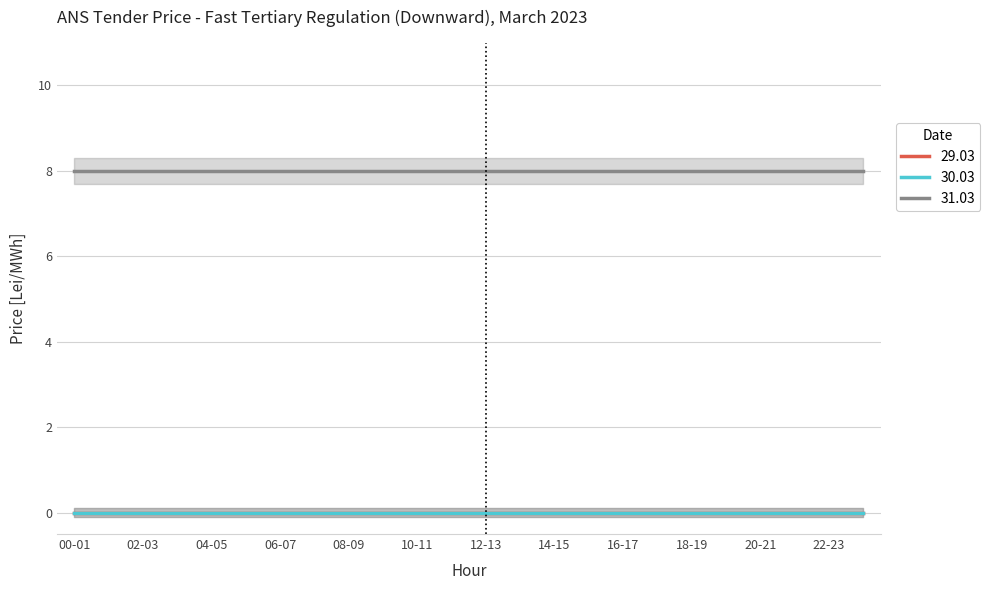

Reading left to right, extract all data points from this chart.

29.03: 00-01=0	01-02=0	02-03=0	03-04=0	04-05=0	05-06=0	06-07=0	07-08=0	08-09=0	09-10=0	10-11=0	11-12=0	12-13=0	13-14=0	14-15=0	15-16=0	16-17=0	17-18=0	18-19=0	19-20=0	20-21=0	21-22=0	22-23=0	23-24=0
30.03: 00-01=0	01-02=0	02-03=0	03-04=0	04-05=0	05-06=0	06-07=0	07-08=0	08-09=0	09-10=0	10-11=0	11-12=0	12-13=0	13-14=0	14-15=0	15-16=0	16-17=0	17-18=0	18-19=0	19-20=0	20-21=0	21-22=0	22-23=0	23-24=0
31.03: 00-01=8	01-02=8	02-03=8	03-04=8	04-05=8	05-06=8	06-07=8	07-08=8	08-09=8	09-10=8	10-11=8	11-12=8	12-13=8	13-14=8	14-15=8	15-16=8	16-17=8	17-18=8	18-19=8	19-20=8	20-21=8	21-22=8	22-23=8	23-24=8